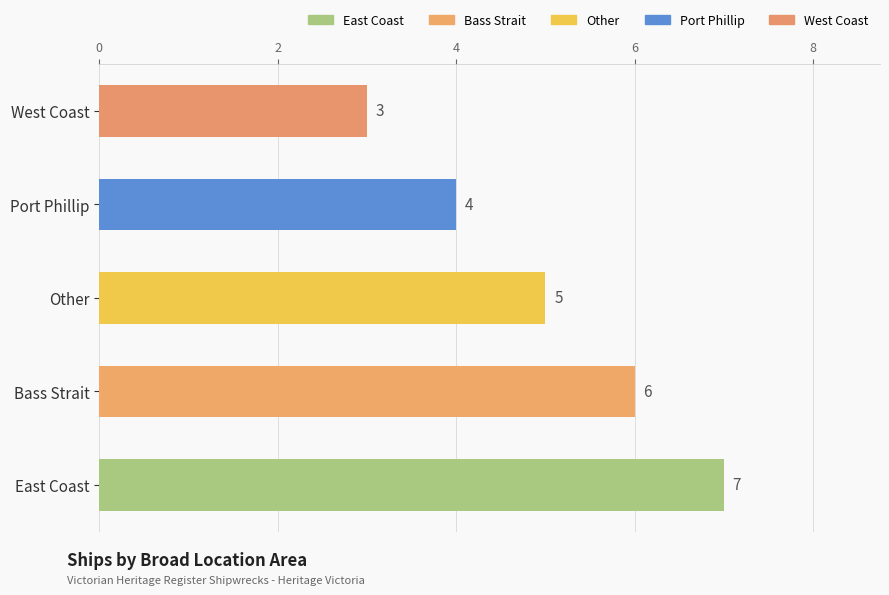

Rank the categories by value from highest to lowest.

East Coast, Bass Strait, Other, Port Phillip, West Coast